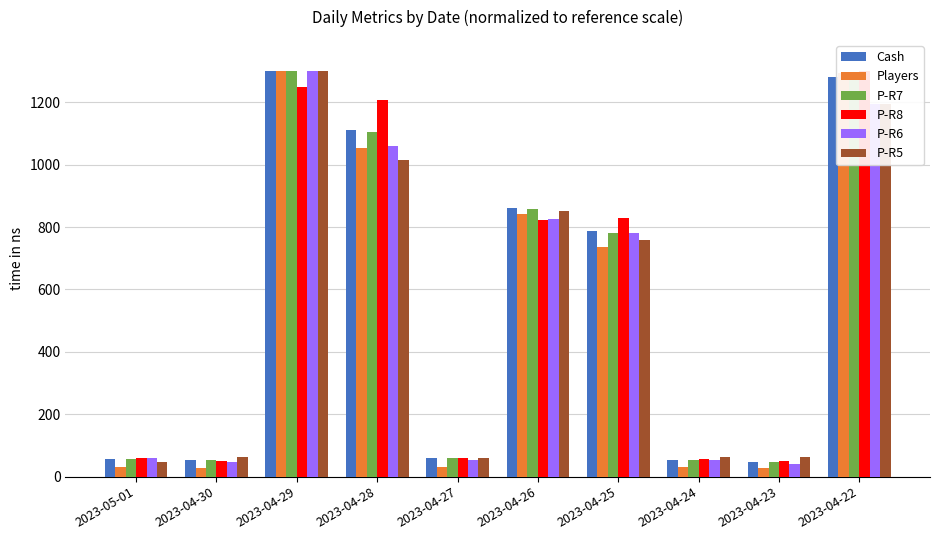

What is the total value across all series at 2023-04-27?

321.8